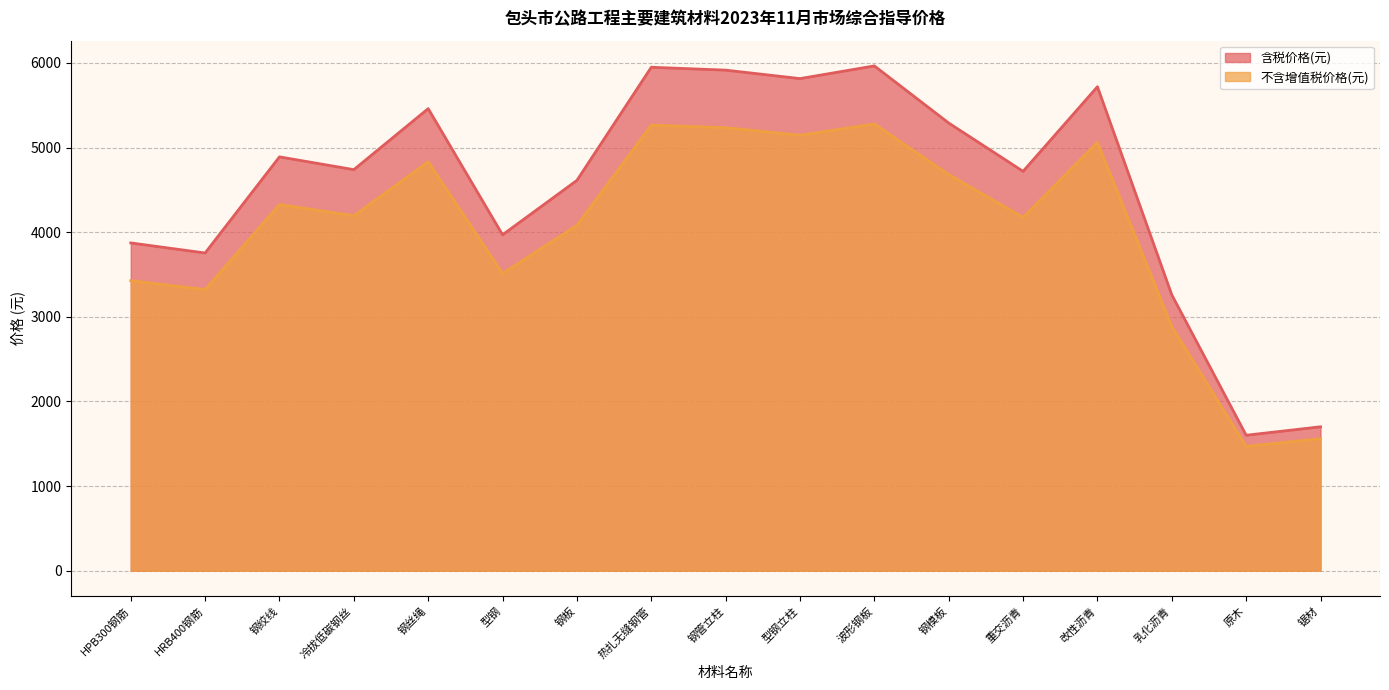

True or false: 不含增值税价格(元) and 含税价格(元) intersect in this chart.

False